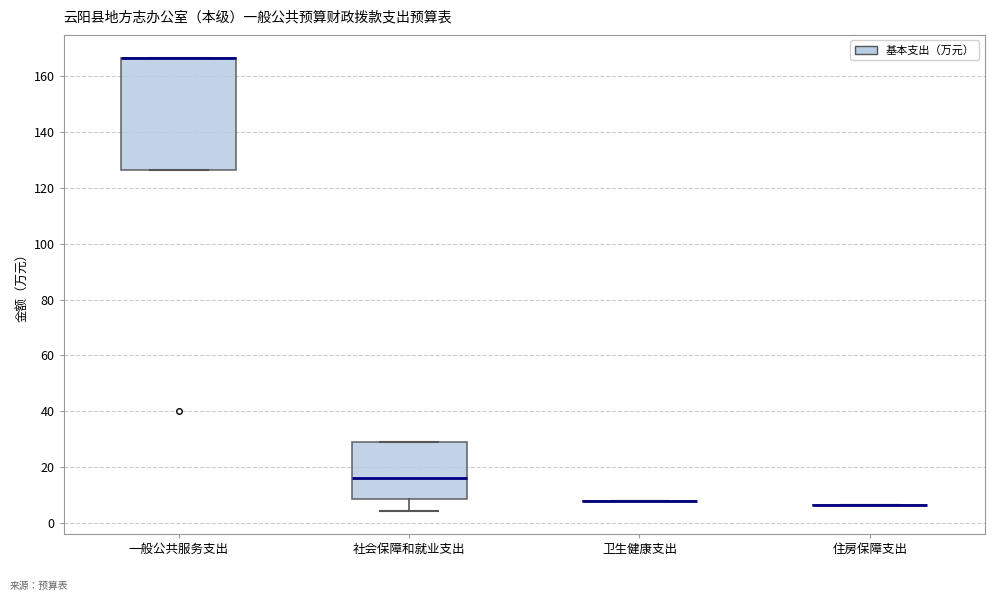

Where is the lower edge of the box for 社会保障和就业支出 on the y-axis? The values are not printed on the chart, so give them approximately, as read against the axis.

8